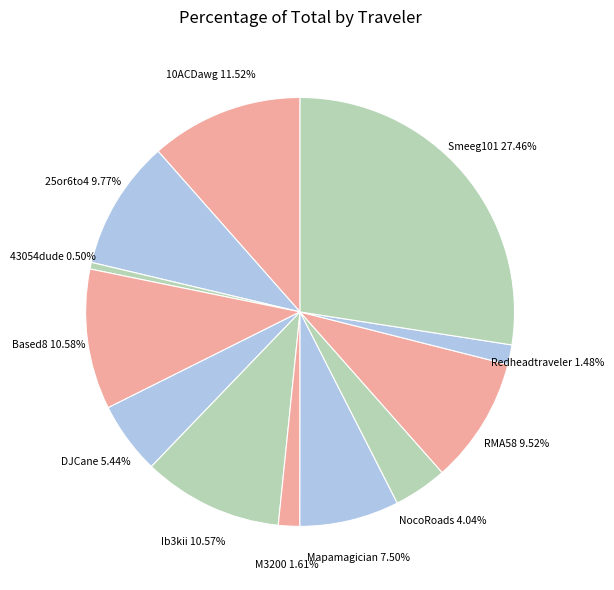

Which category has the smallest portion of the pie?

43054dude